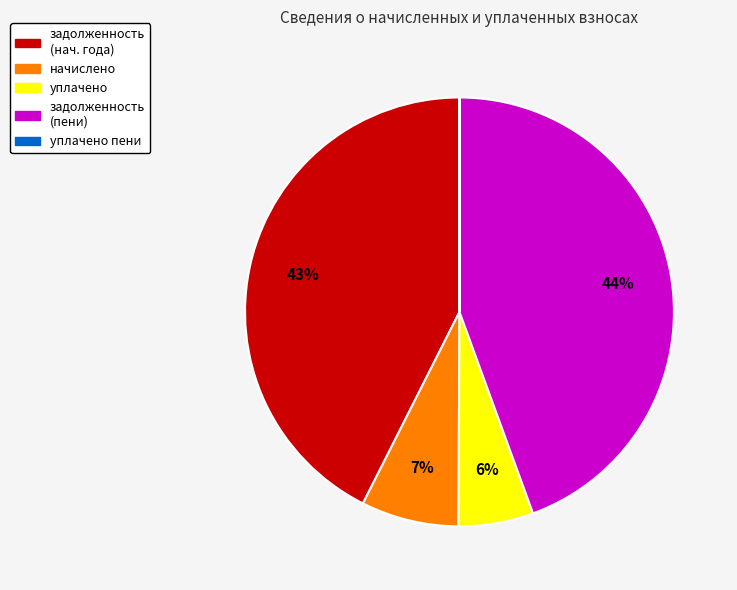

Is there any slice that represents more than half of the pie?

No